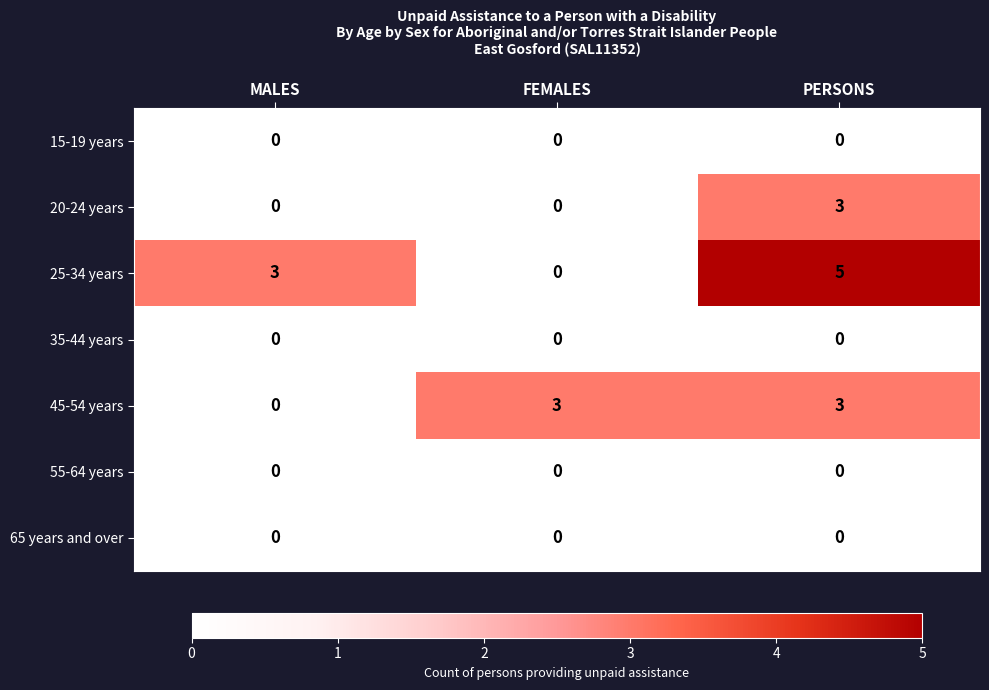

The 25-34 years series shows 3 at FEMALES. True or false?

False